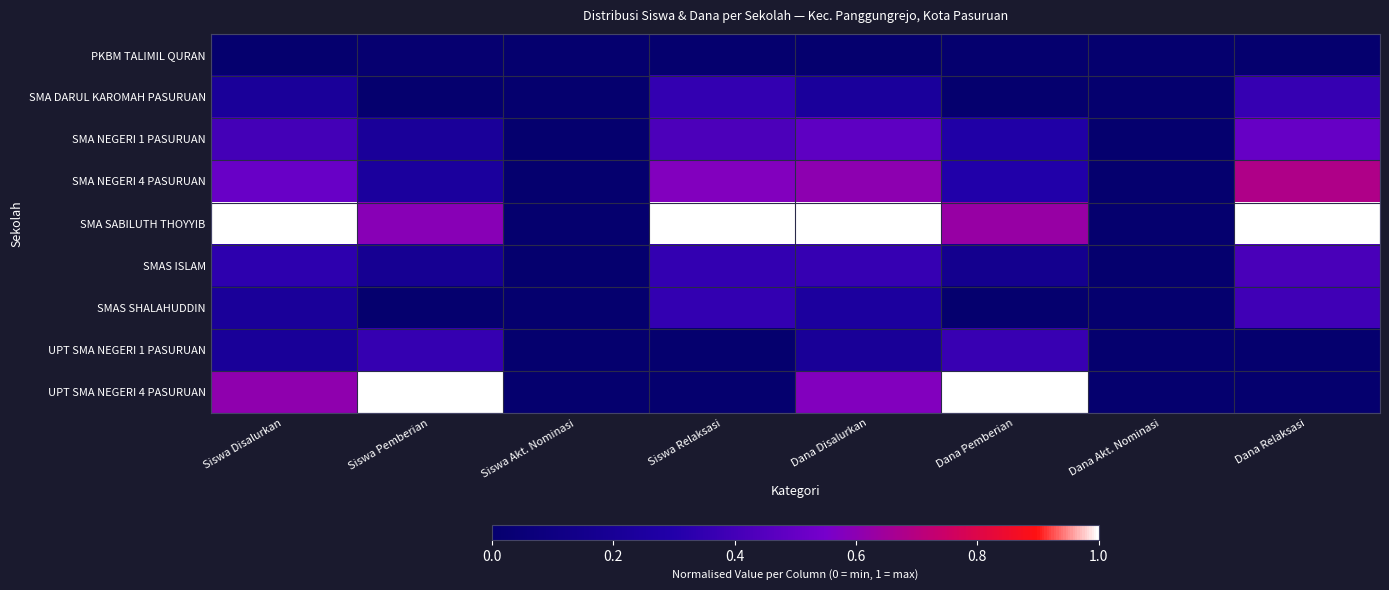

Count the number of categories in the chart.

8